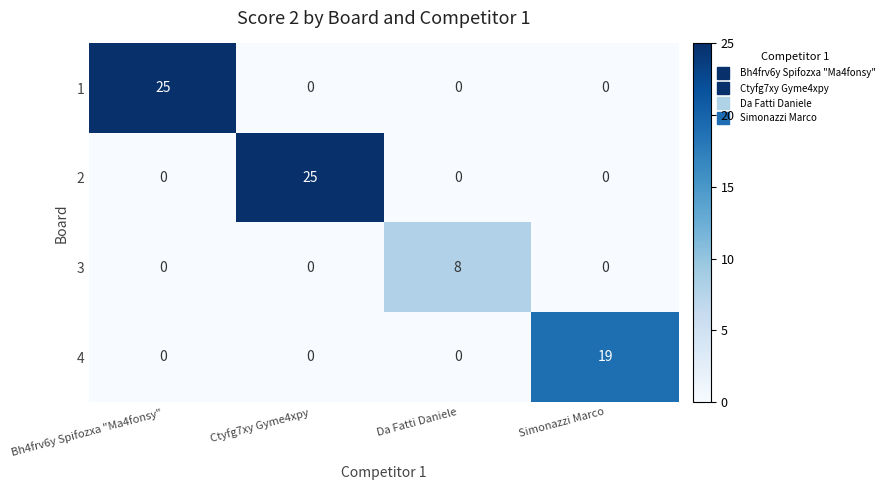

Reading left to right, transcribe all the data shown in this chart.

1: 25	0	0	0
2: 0	25	0	0
3: 0	0	8	0
4: 0	0	0	19